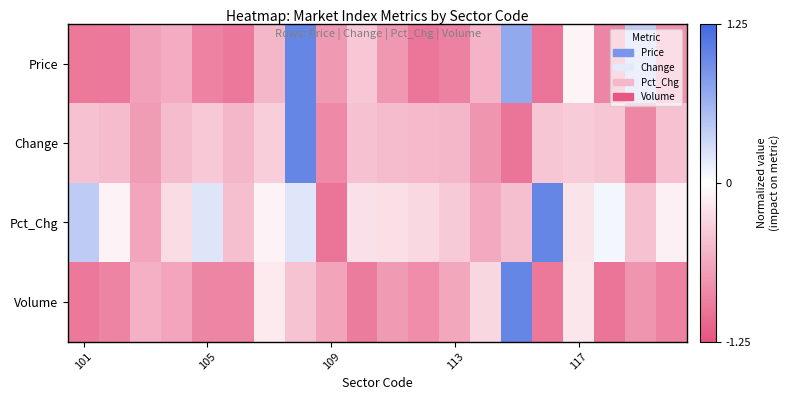

Which series has the largest total across all categories?

Pct_Chg